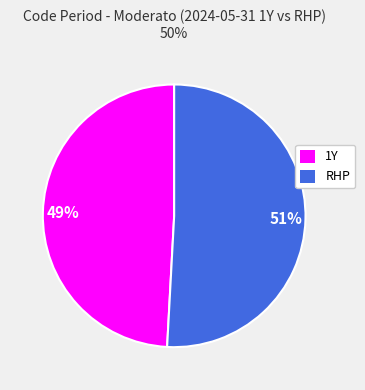

Which has a higher value, RHP or 1Y?

RHP